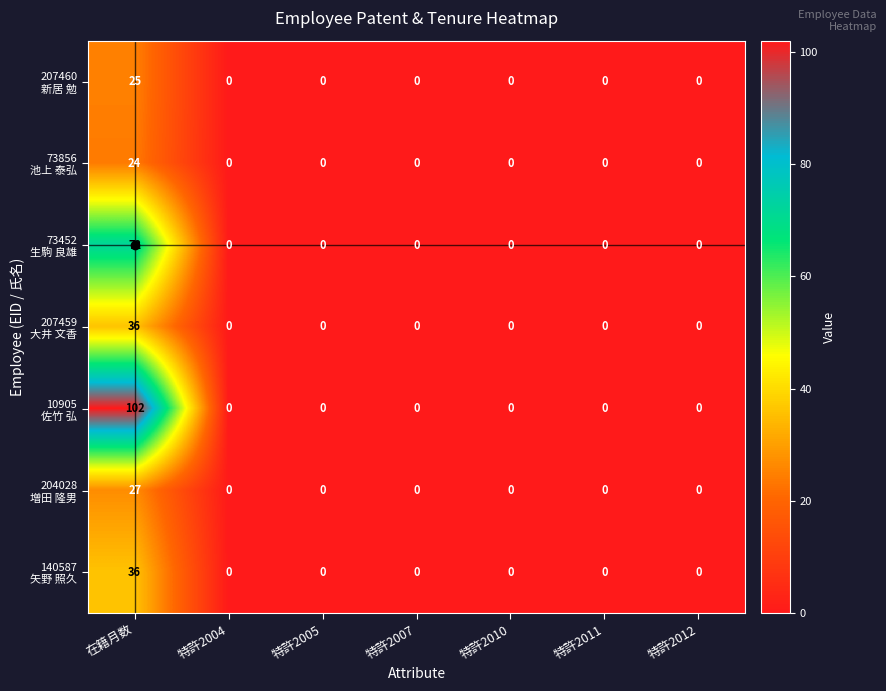

At which category is the sum across all series the highest?

在籍月数